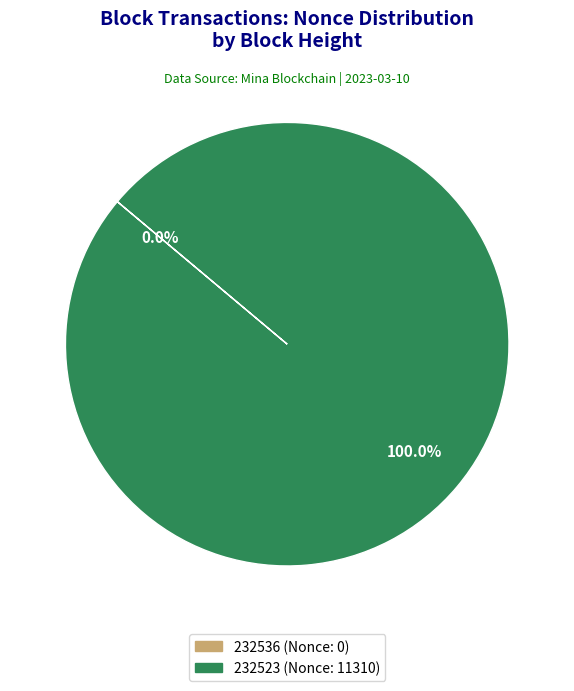

How many segments does this pie chart have?

2